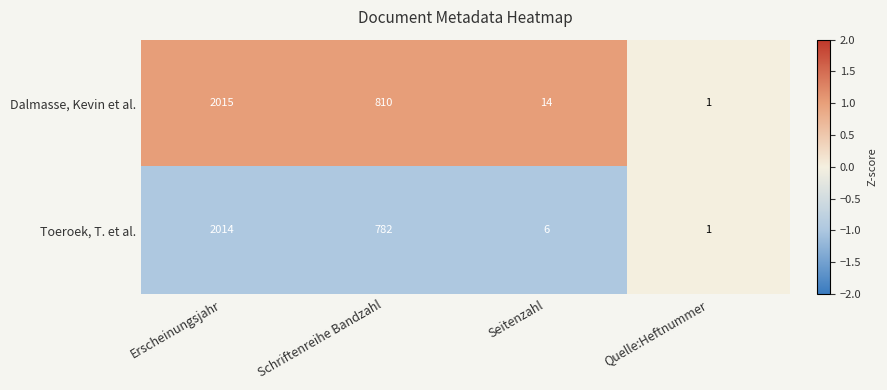

At which label does Dalmasse, Kevin et al. reach its peak?

Erscheinungsjahr